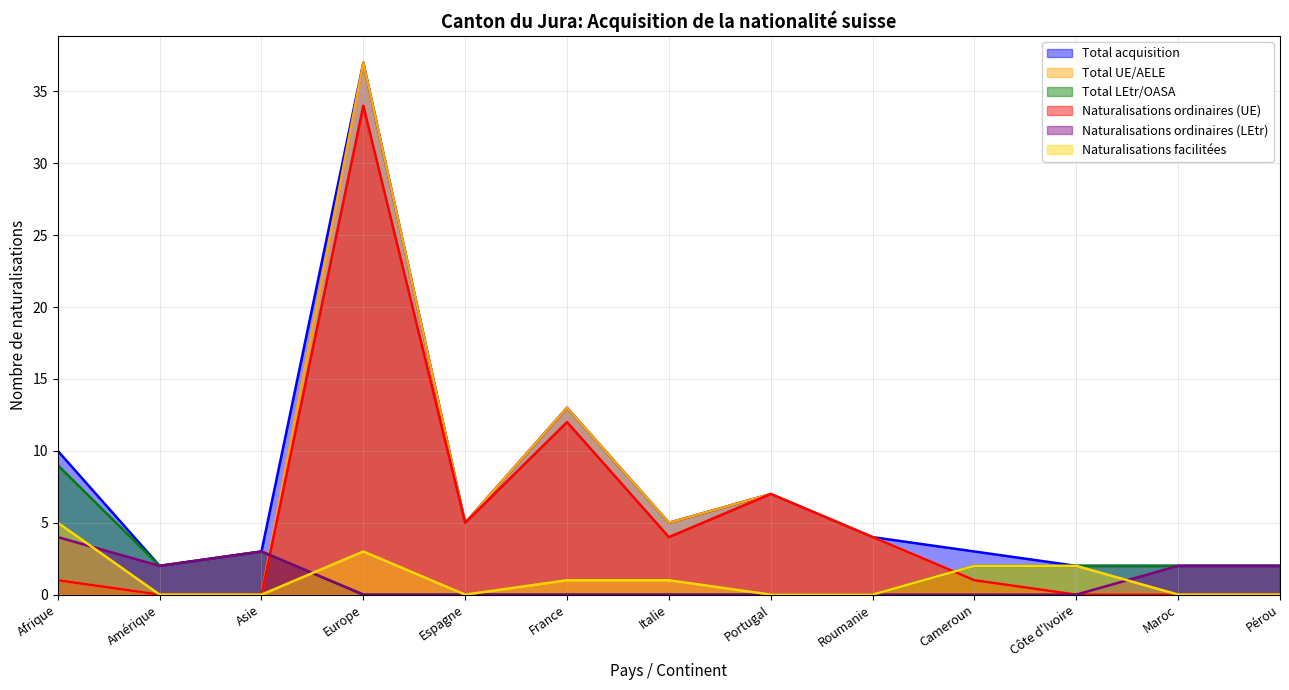

Which series has the widest spread of values?

Total UE/AELE